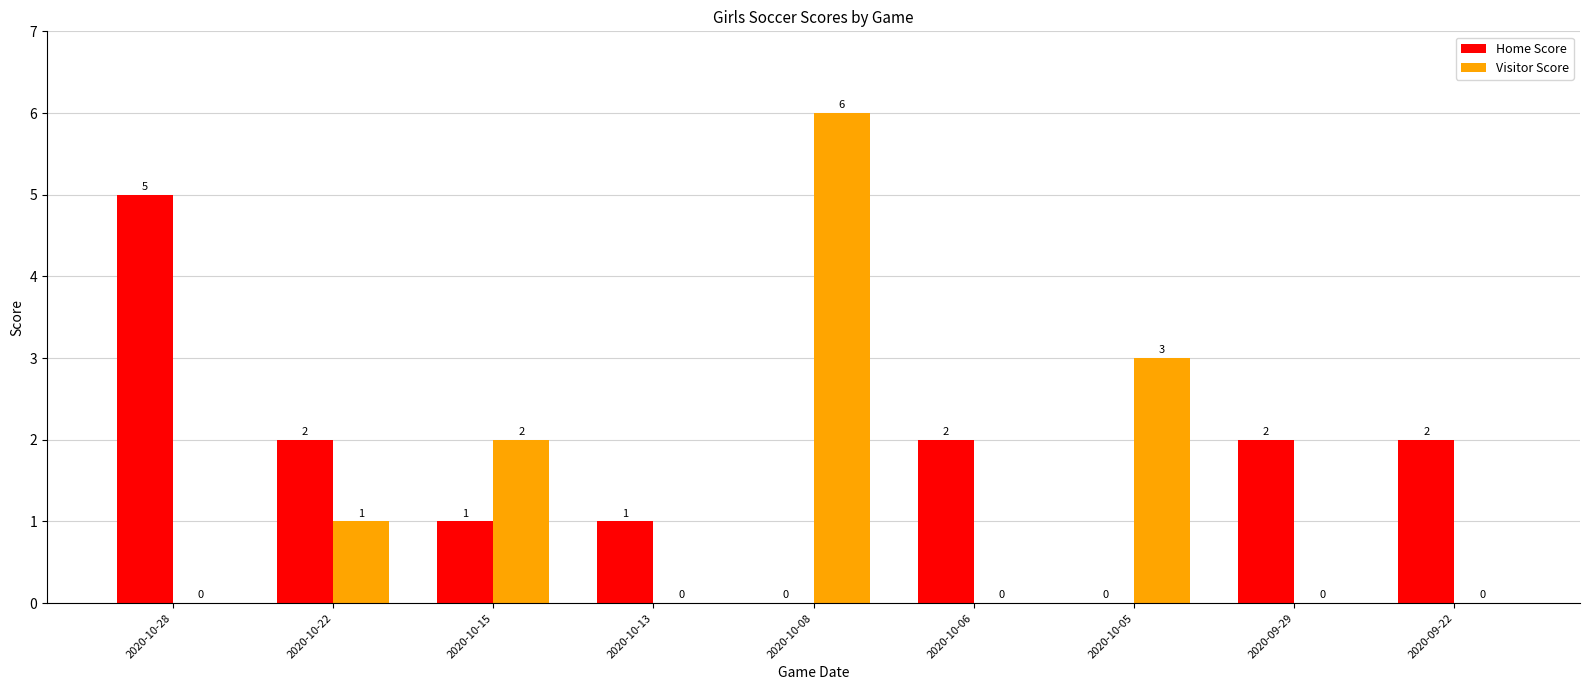

Which category has the highest value across all series?

2020-10-08